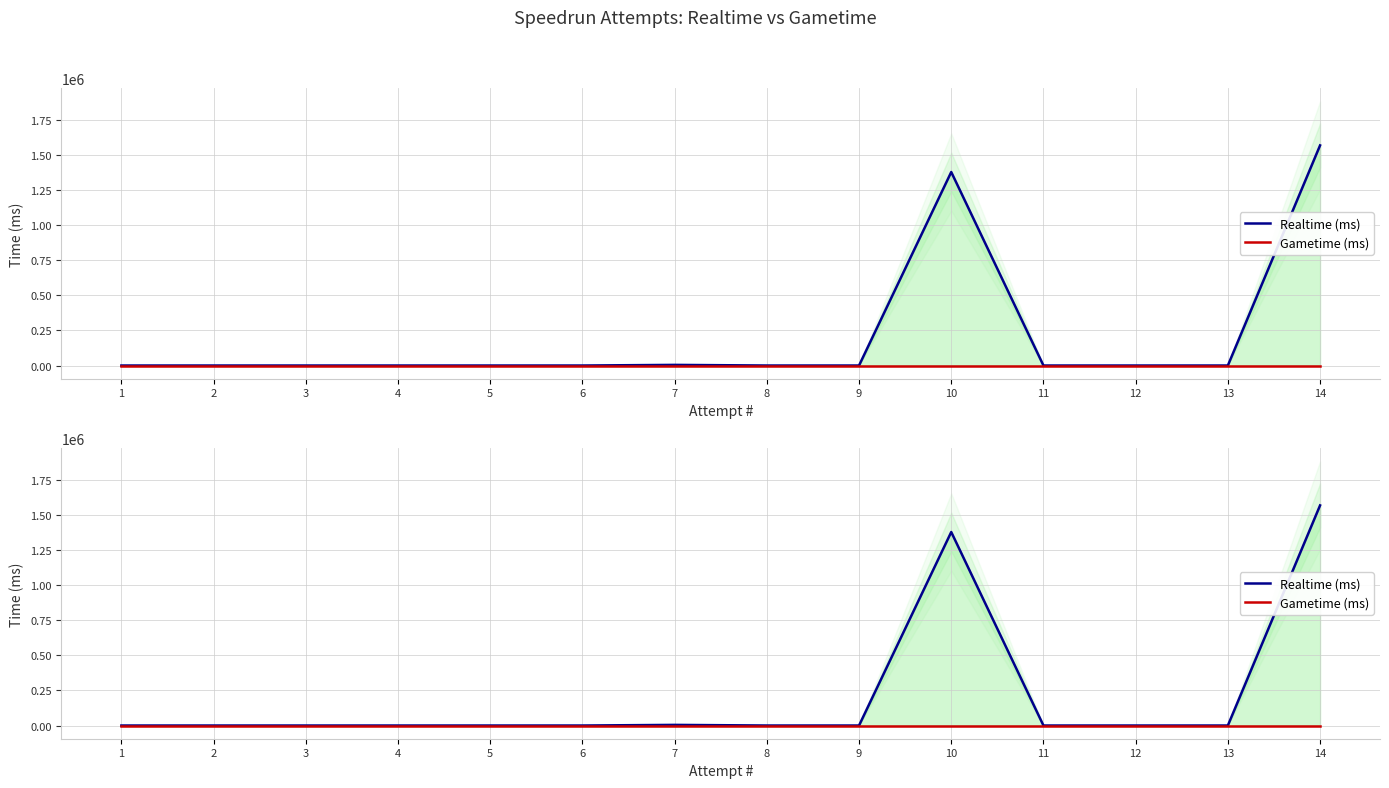

How many lines are shown in the chart?

2